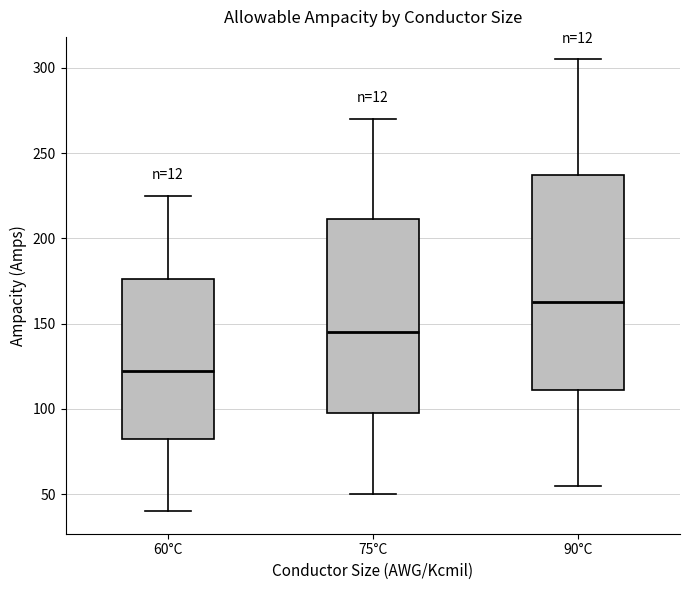

Where is the lower edge of the box for 75°C on the y-axis? The values are not printed on the chart, so give them approximately, as read against the axis.

100